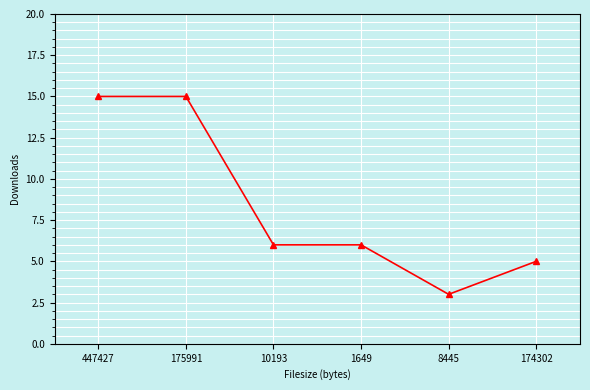

What is the difference between the values at 1649 and 174302?

1